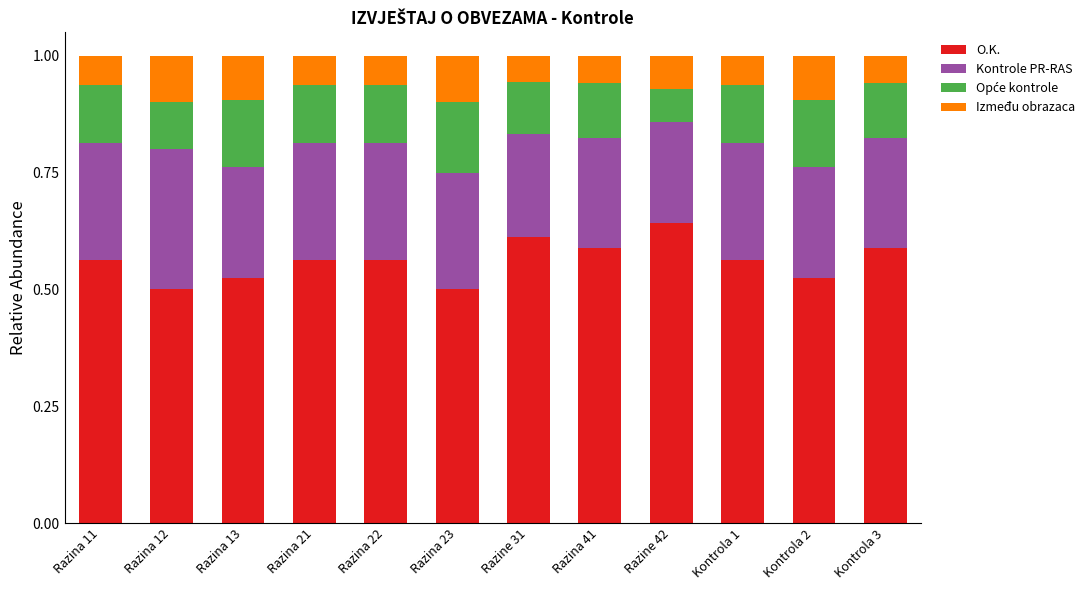

Is it true that O.K. equals 0.5 at Kontrola 2?

True